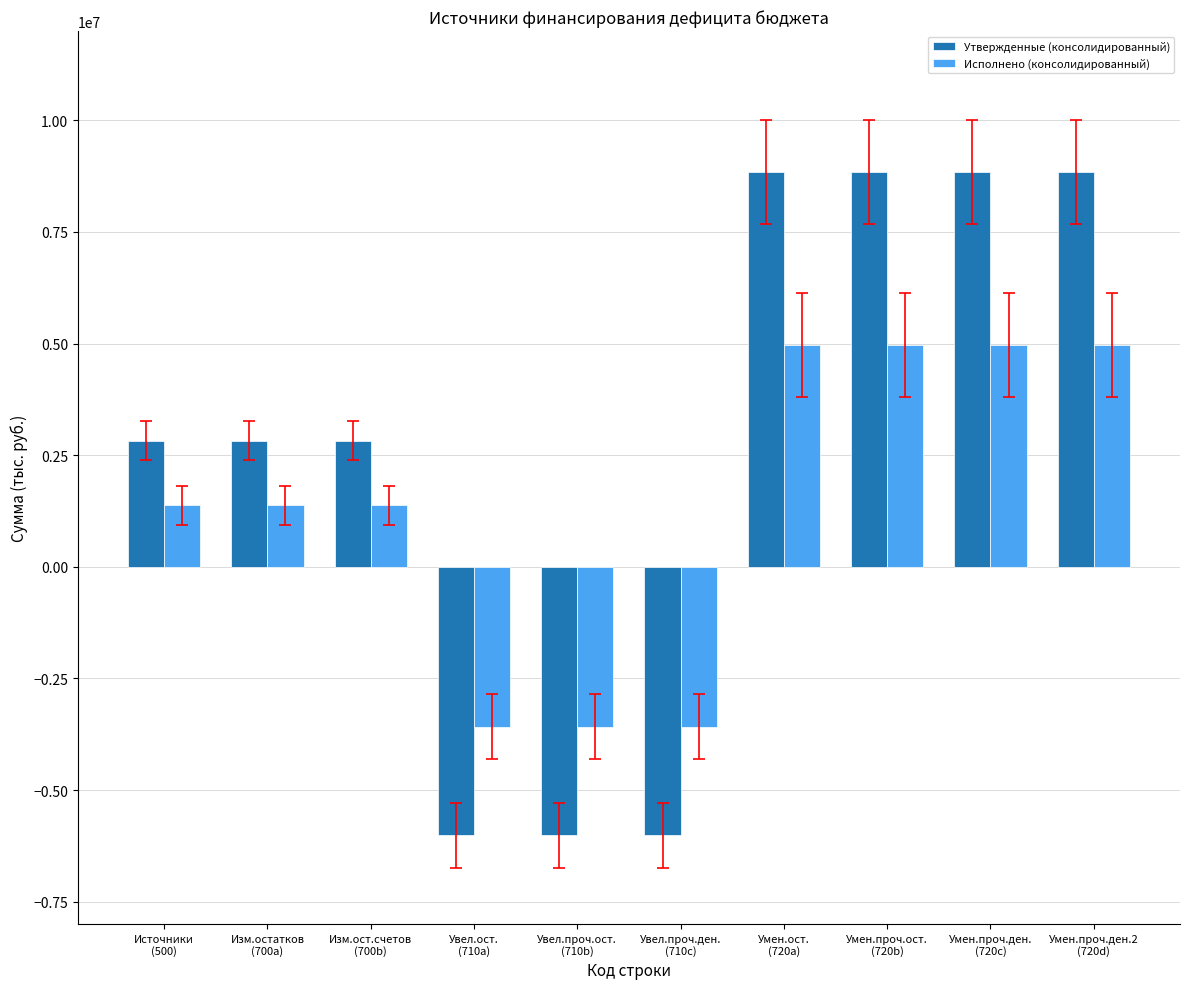

What is the label of the 1st bar from the left?

Источники
(500)